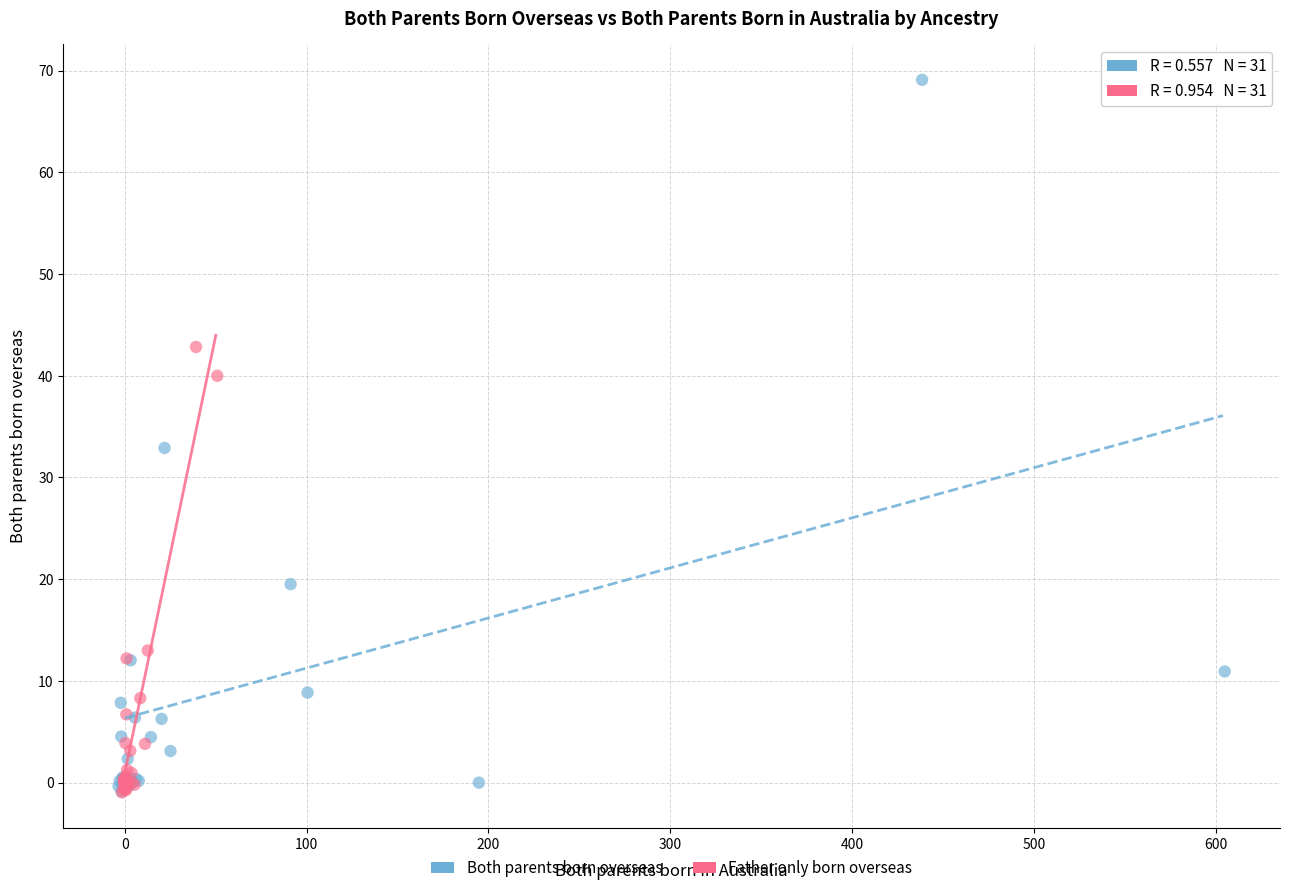

Which series reaches the maximum Y coordinate?

Both parents born overseas